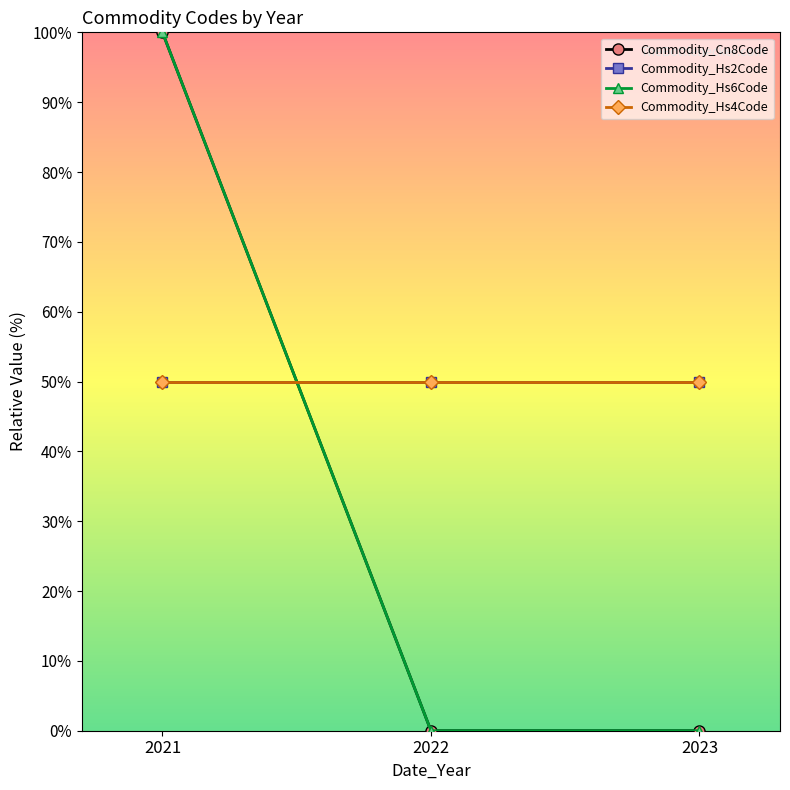

Does the chart display data point markers on the line(s)?

Yes